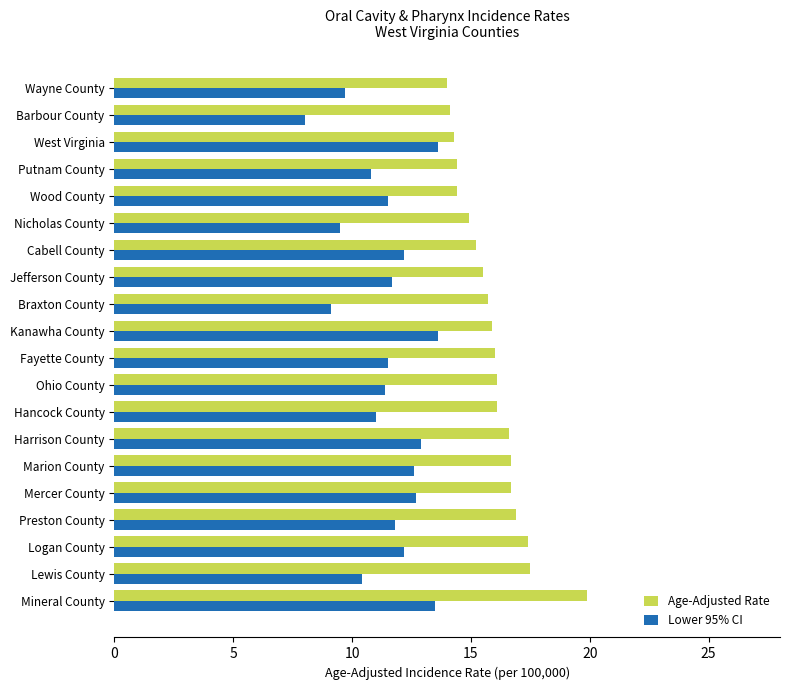

What is the approximate value of Age-Adjusted Rate at Braxton County?

15.7